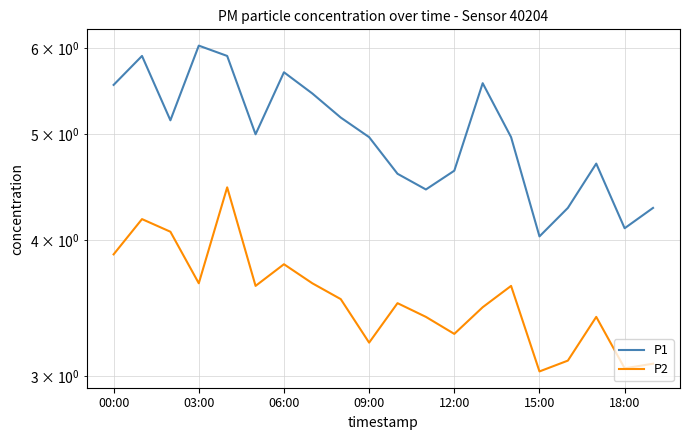

How many lines are shown in the chart?

2